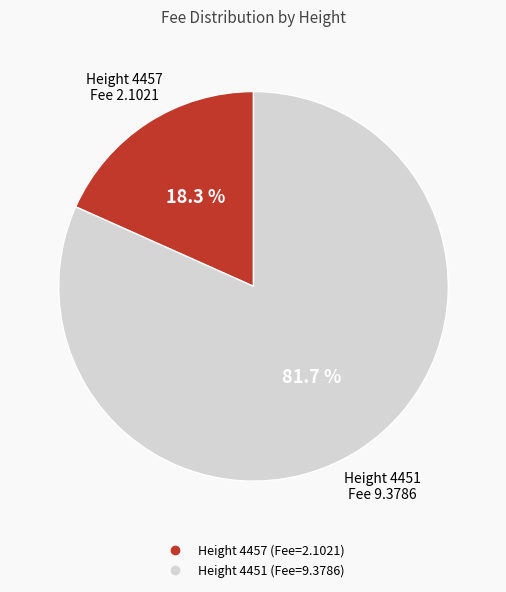

Is there a majority slice in this chart?

Yes